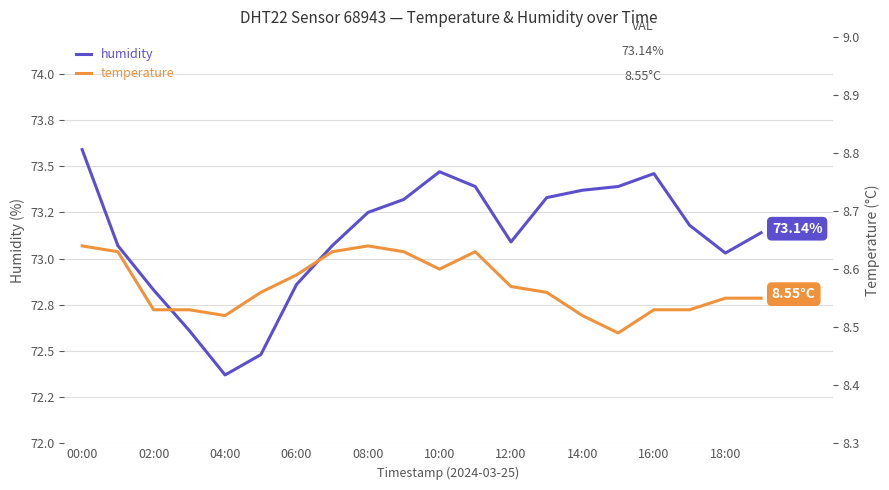

Rank the series at 11 from highest to lowest value.

humidity, temperature